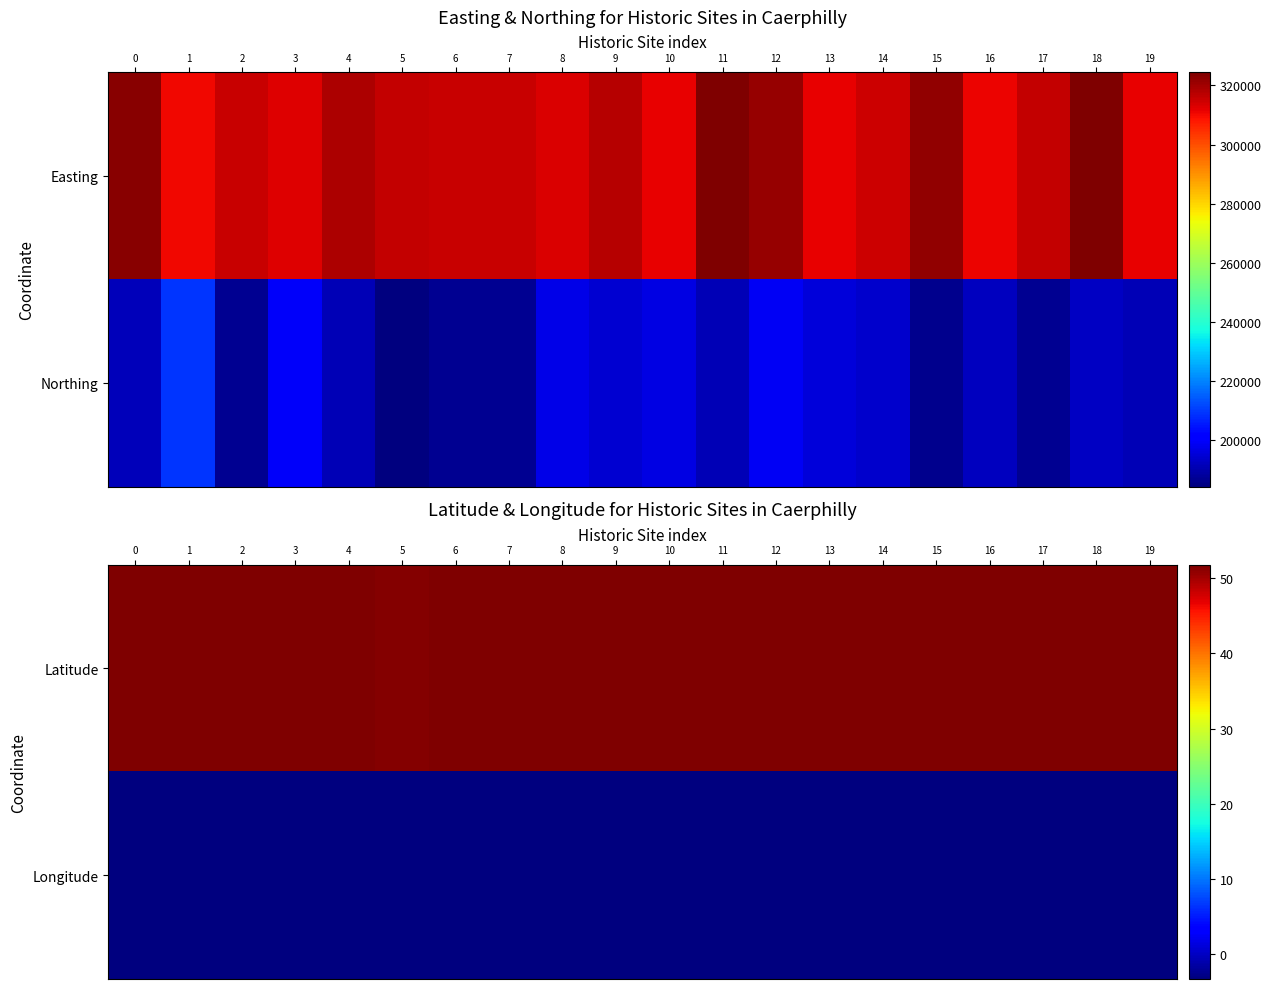

At 1, list the series in order from largest to smallest.

Latitude, Longitude